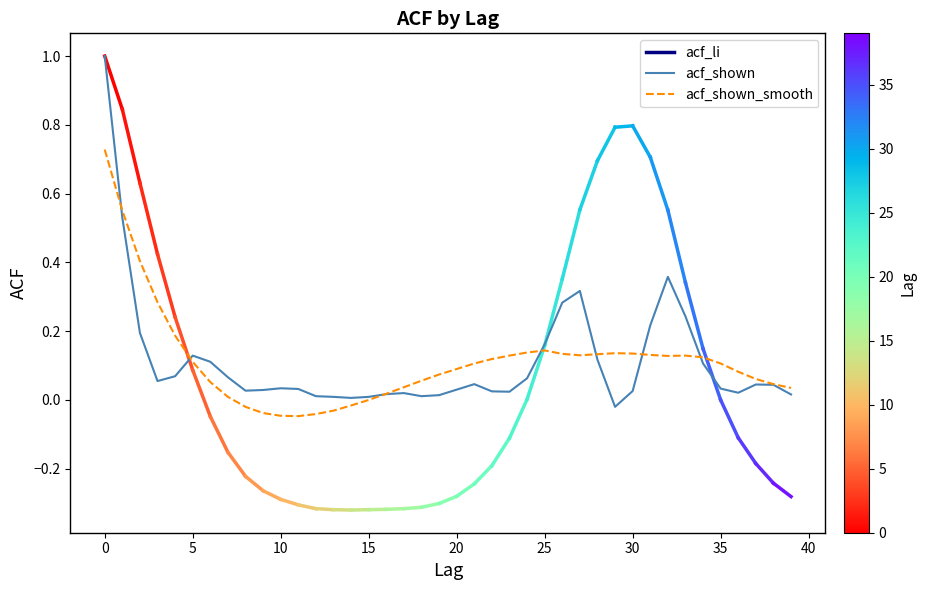

True or false: acf_shown_smooth and acf_shown cross at least once.

True